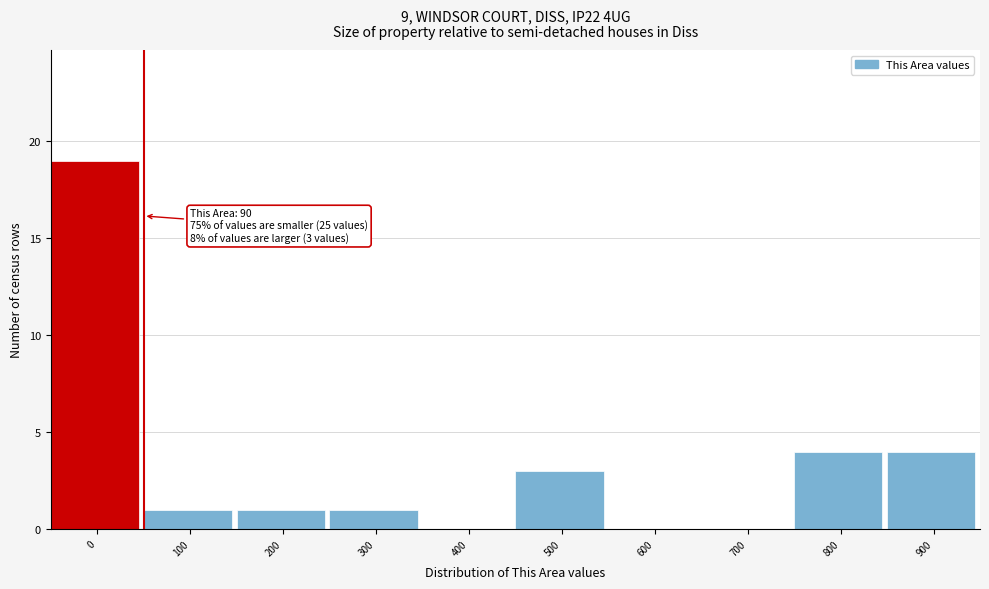

Reading left to right, extract all data points from this chart.

0=19	100=1	200=1	300=1	400=0	500=3	600=0	700=0	800=4	900=4